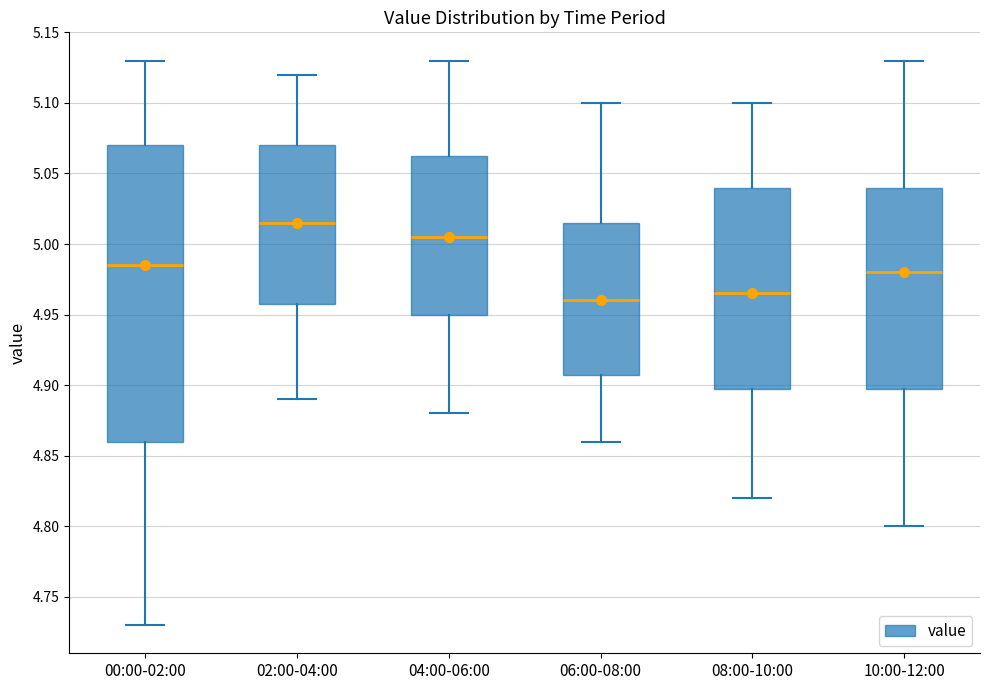

Which box has the highest median line?

02:00-04:00